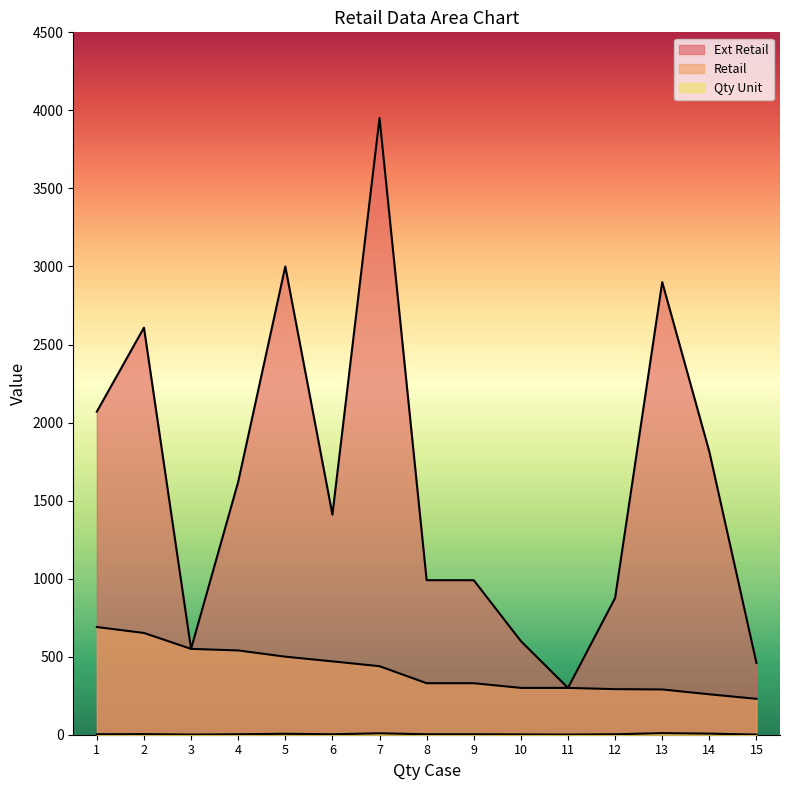

At how many categories does at least one series exceed 539?

13